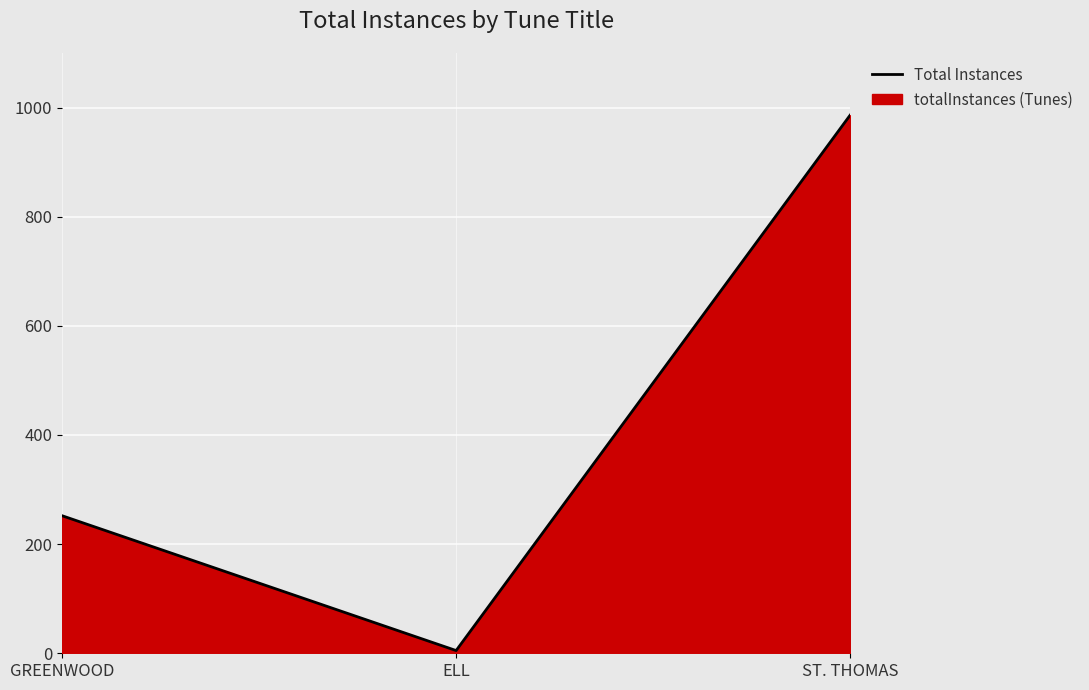

What is the difference between the maximum and minimum values?

981